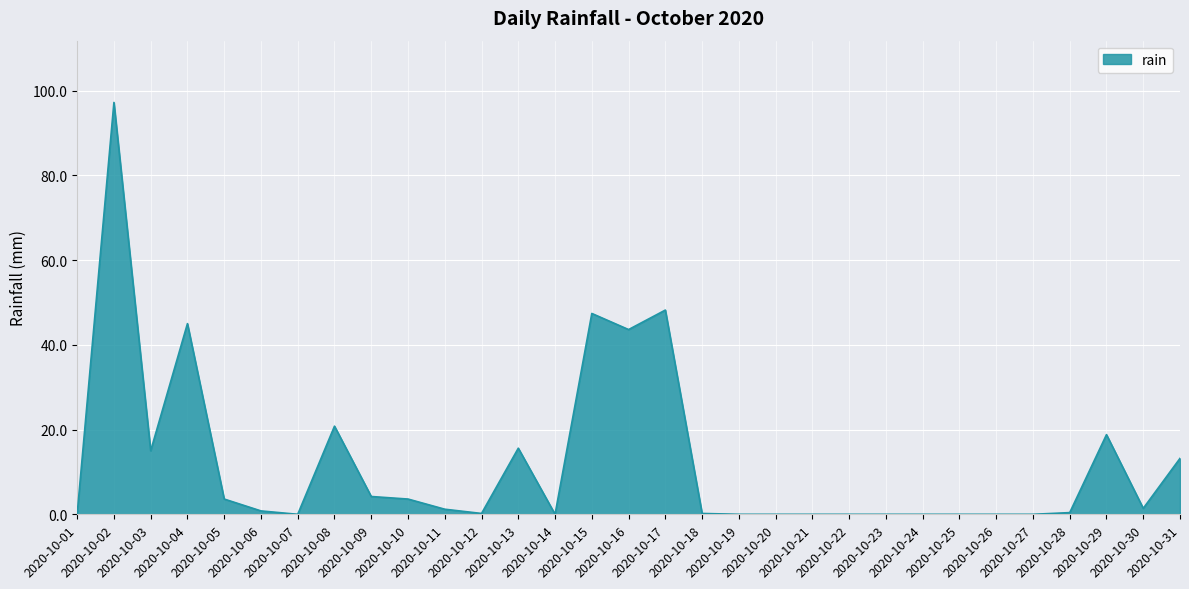

What is the sum of the values at 2020-10-23 and 2020-10-28?

0.4